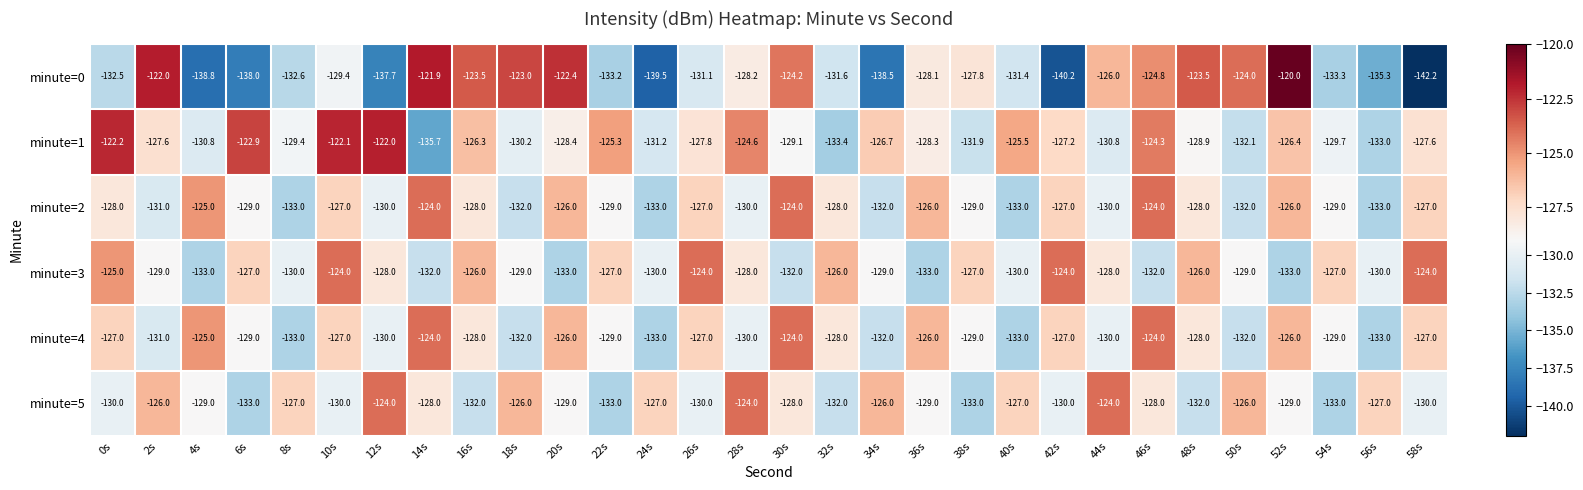

True or false: minute=1 has a value of -42.5 at 52s.

False